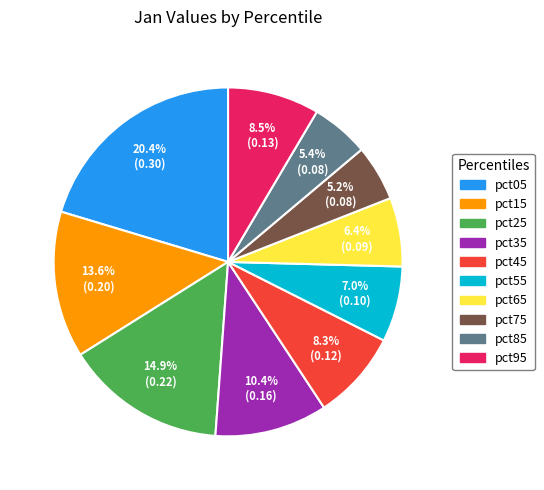

To the nearest percent, what is the difference between the pct75 and pct05 slice percentages?

15%